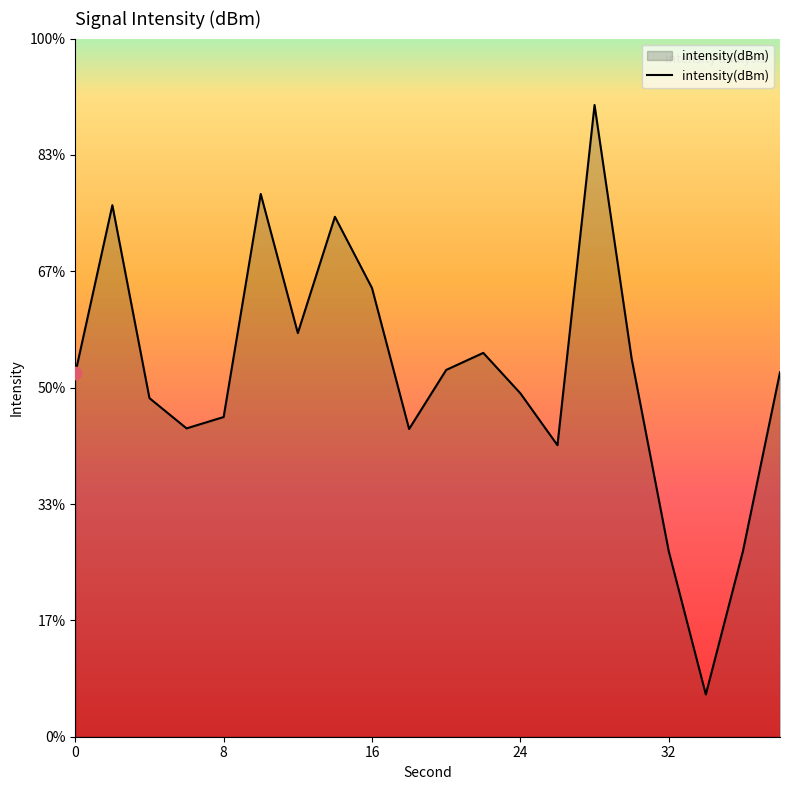

What is the change in value from 20 to 36?

-1.6